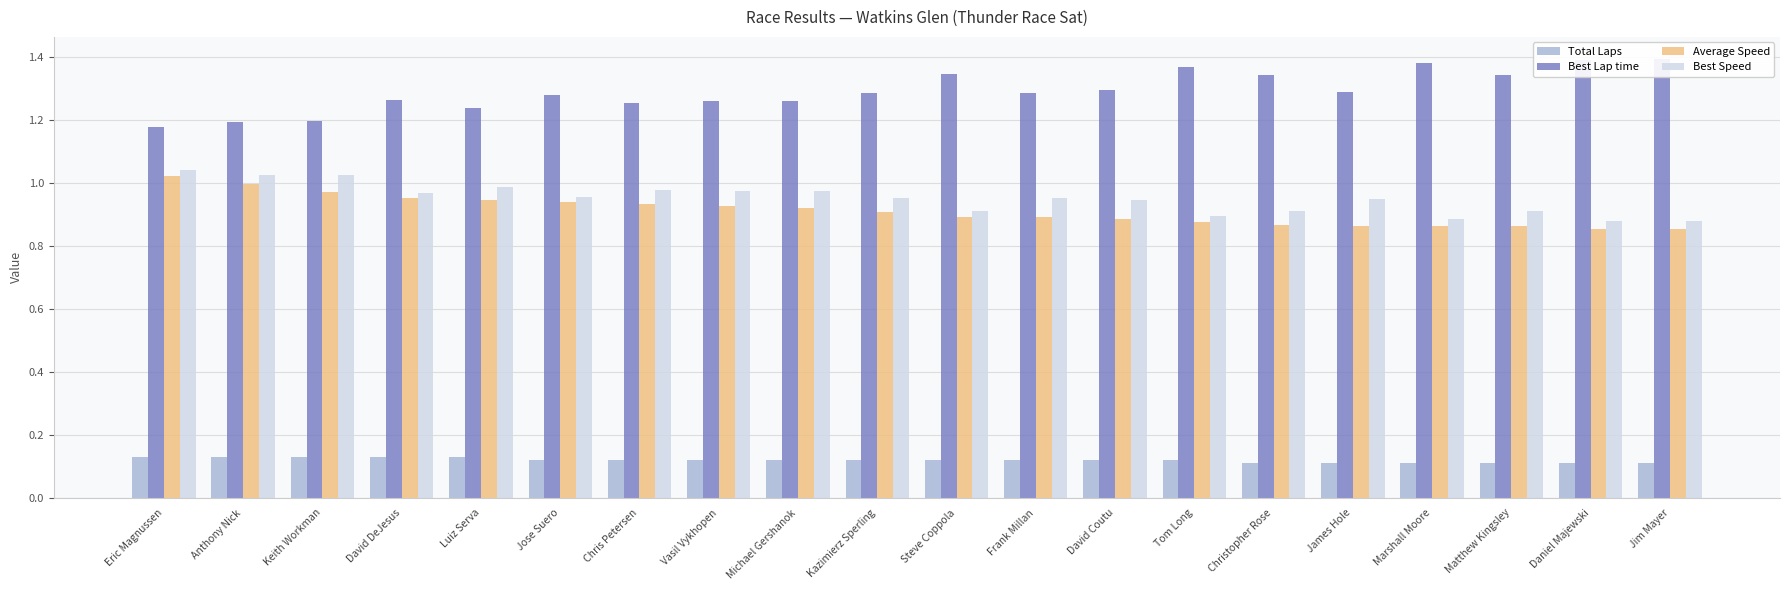

Rank the series at Christopher Rose from highest to lowest value.

Best Lap time, Best Speed, Average Speed, Total Laps